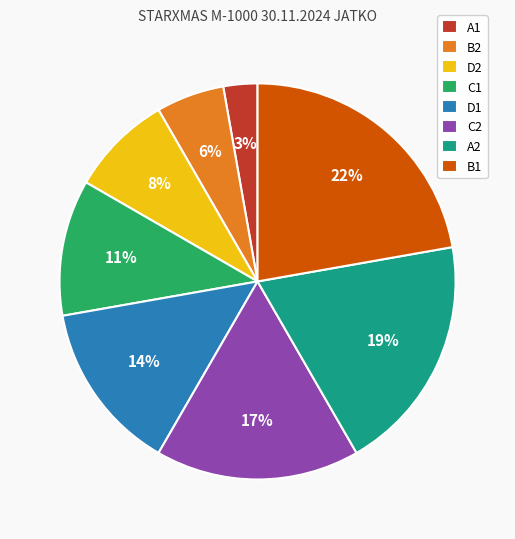

To the nearest percent, what percentage of the pie is B1?

22%